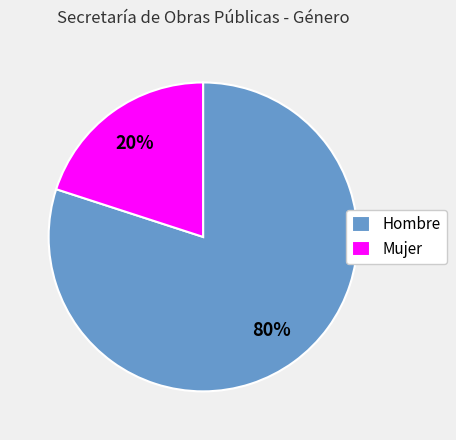

Between Mujer and Hombre, which is larger?

Hombre